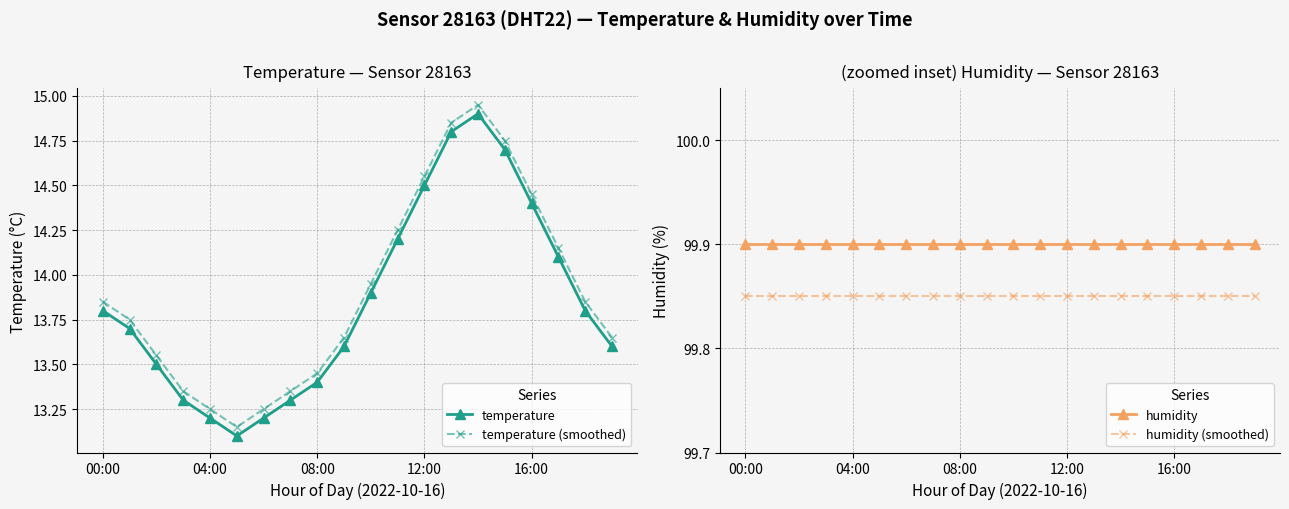

Is the value of temperature (smoothed) at 10 greater than the value of humidity (smoothed) at 15?

No